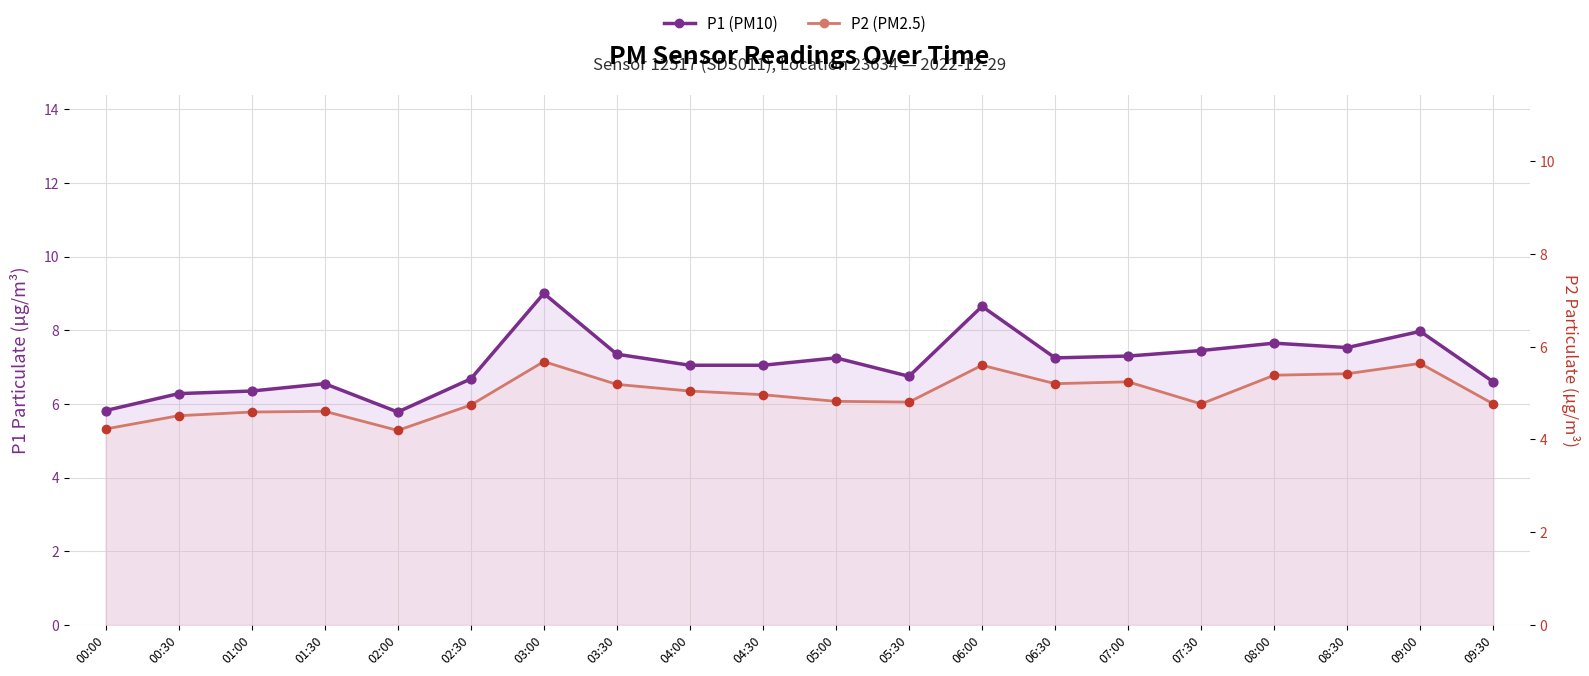

At which category is the sum across all series the highest?

03:00